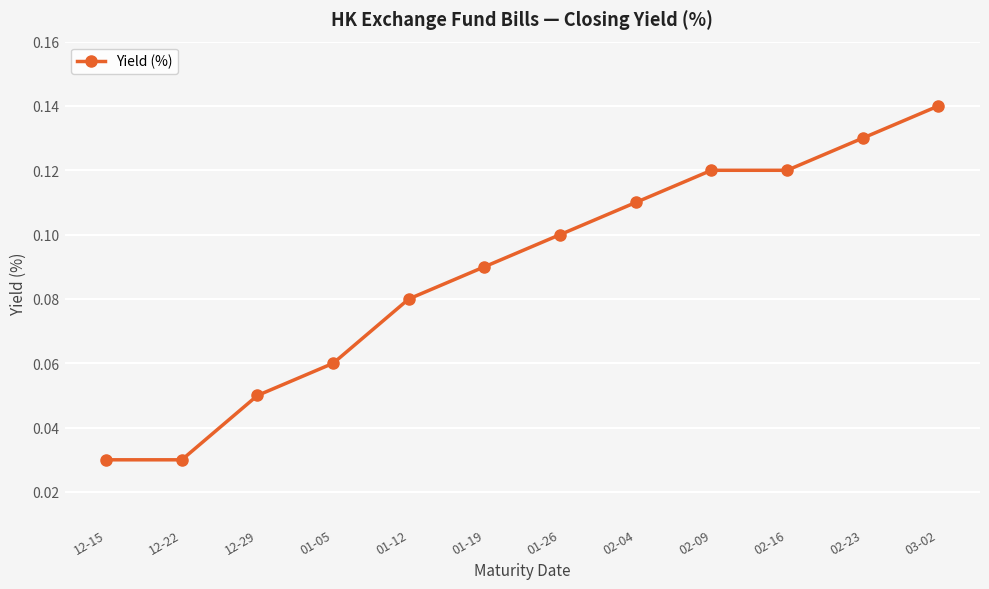

How many lines are shown in the chart?

1